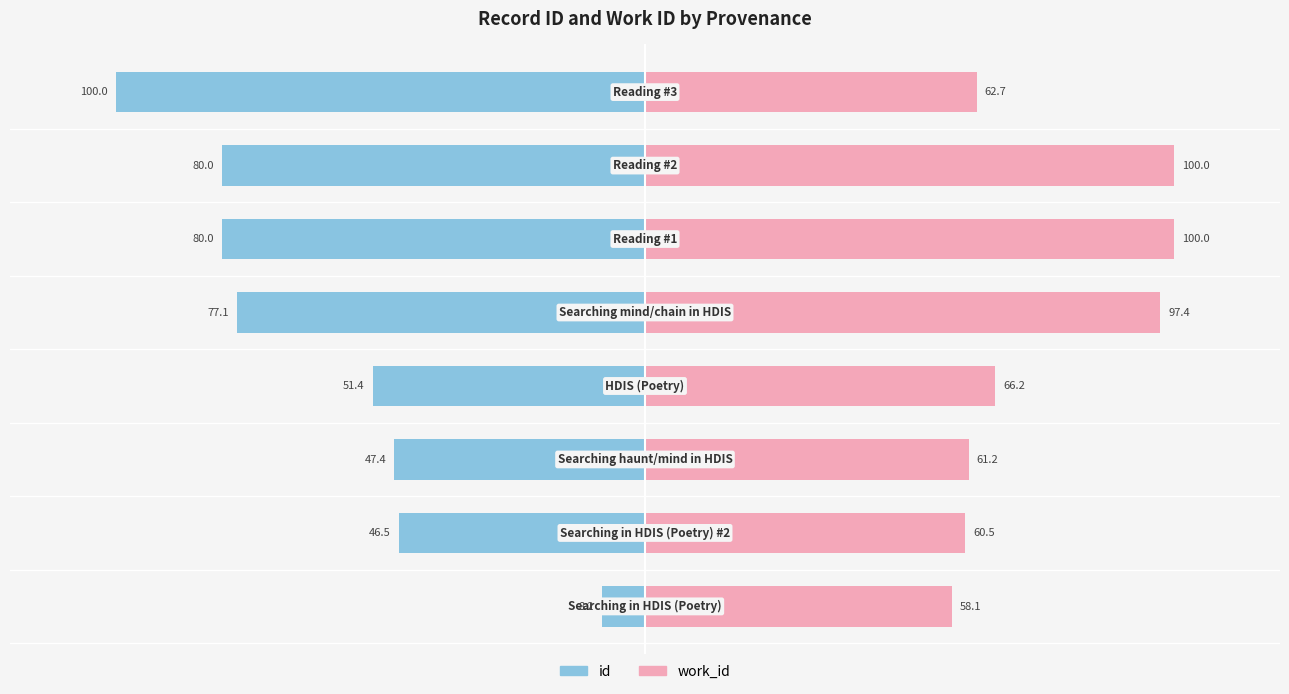

Rank the series at 4 from lowest to highest value.

id, work_id